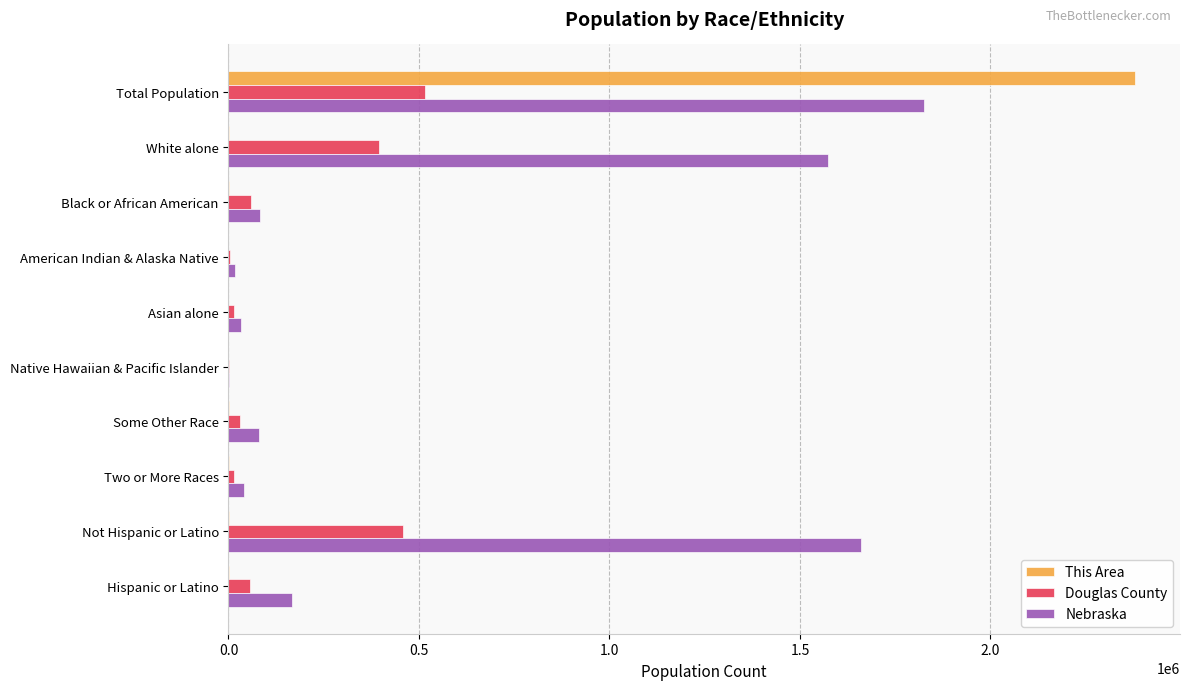

Is it true that Douglas County equals 924820 at Total Population?

False